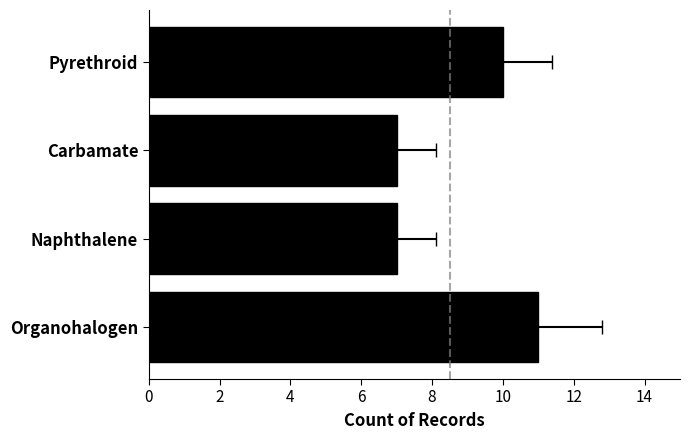

What is the difference between the maximum and minimum values?

4